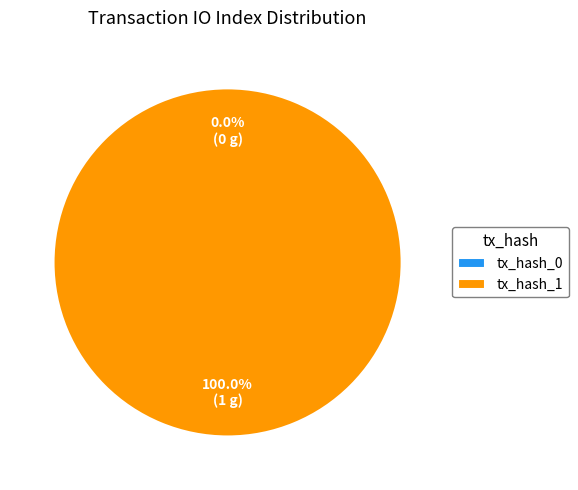

What is the change in value from tx_hash_0 to tx_hash_1?

+1